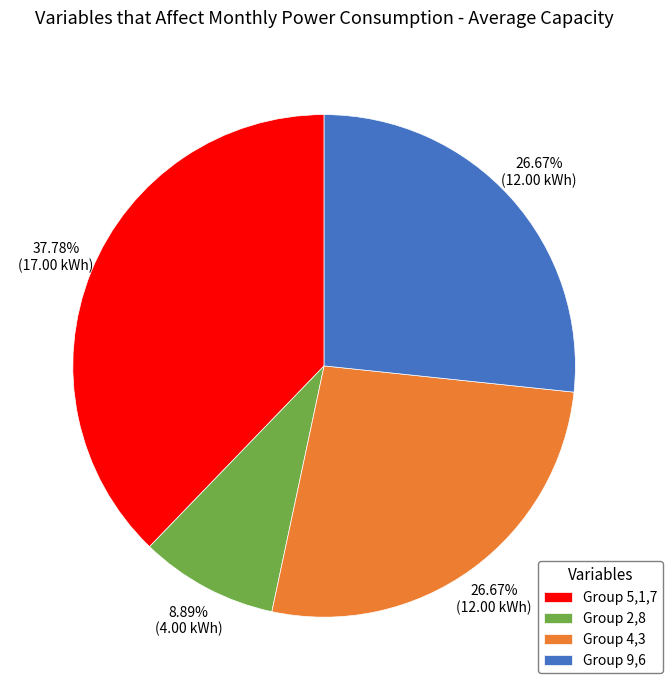

Which category has the biggest portion of the pie?

Group 5,1,7